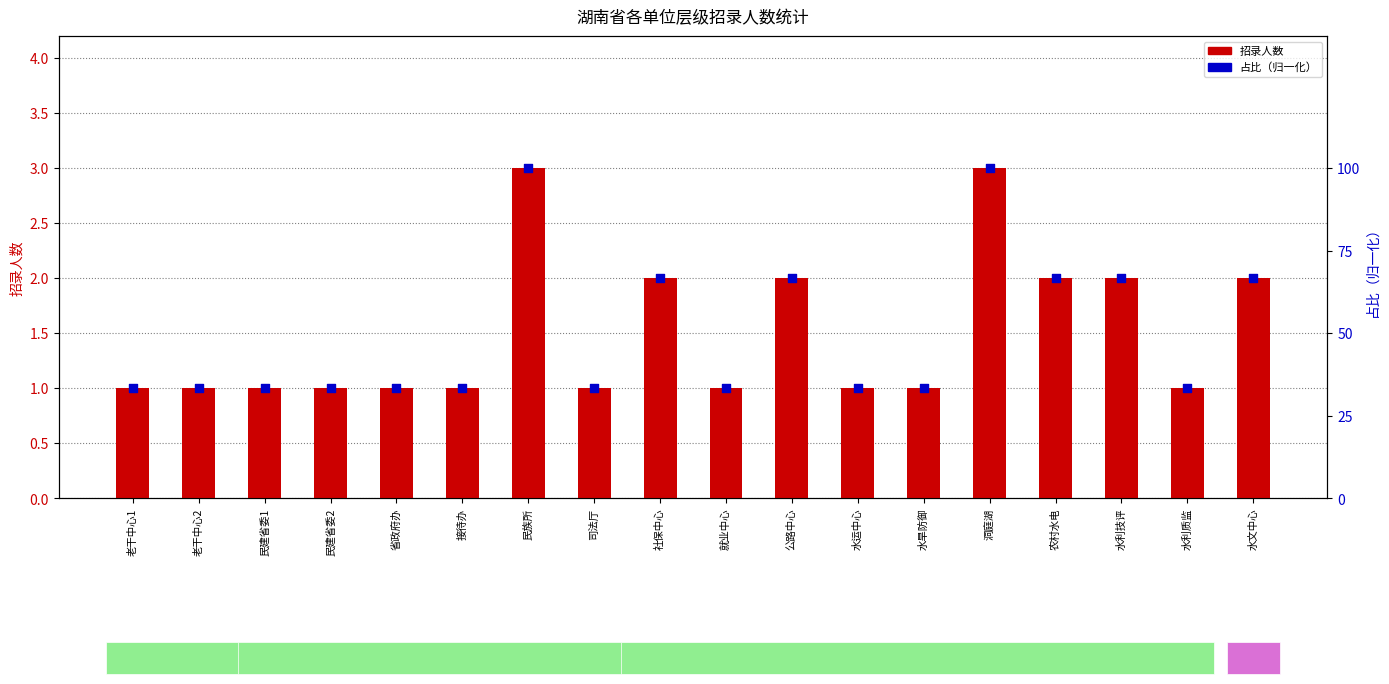

Which series has the widest spread of Y values?

招录人数